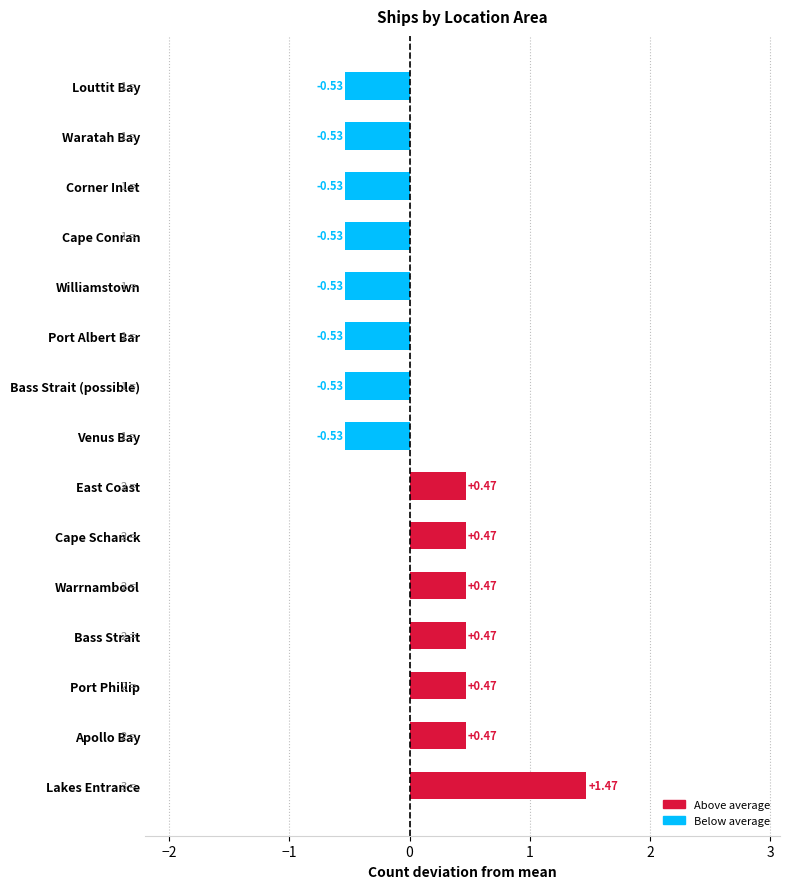

Which has a higher value, Williamstown or Port Phillip?

Port Phillip